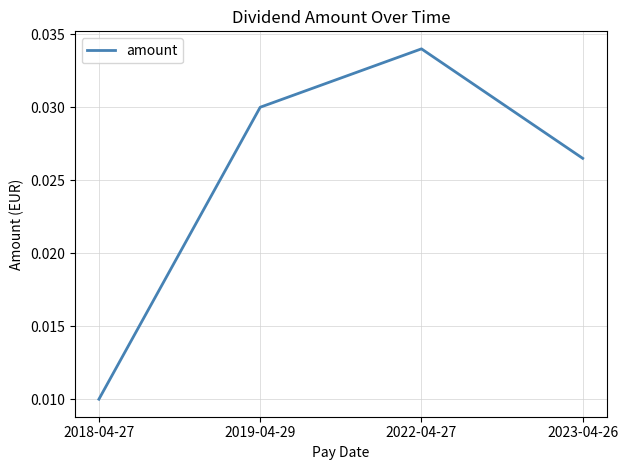

Which has a higher value, 2023-04-26 or 2019-04-29?

2019-04-29